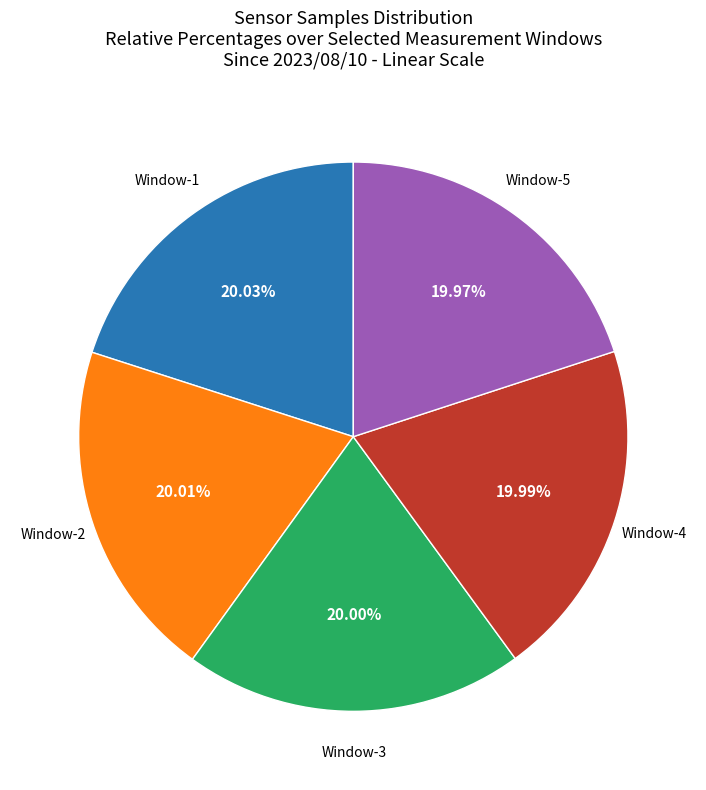

Is there a majority slice in this chart?

No